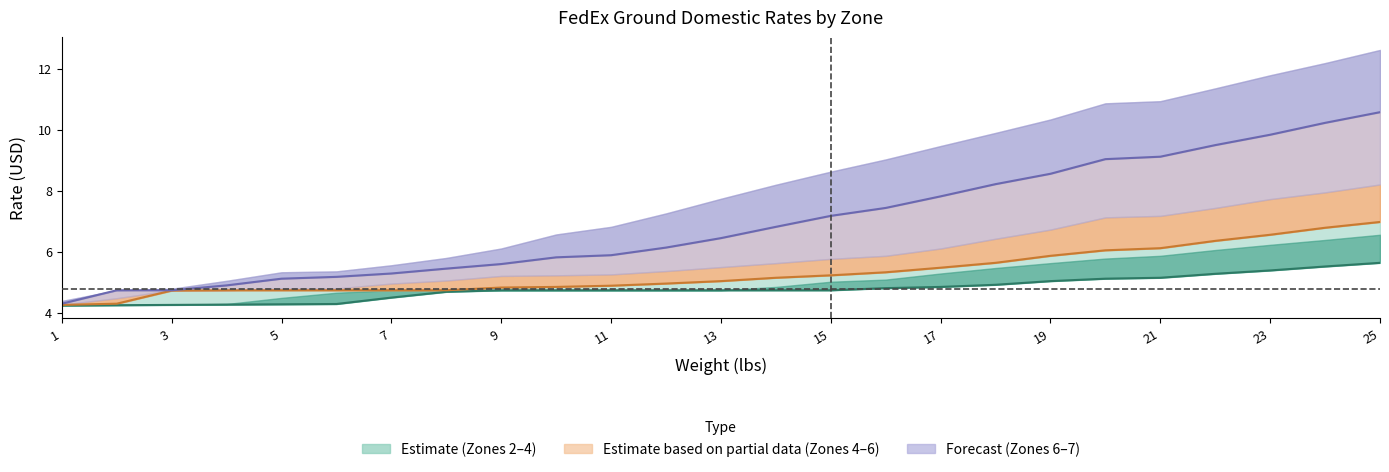

True or false: Zone 2 and Zone 4 cross at least once.

False